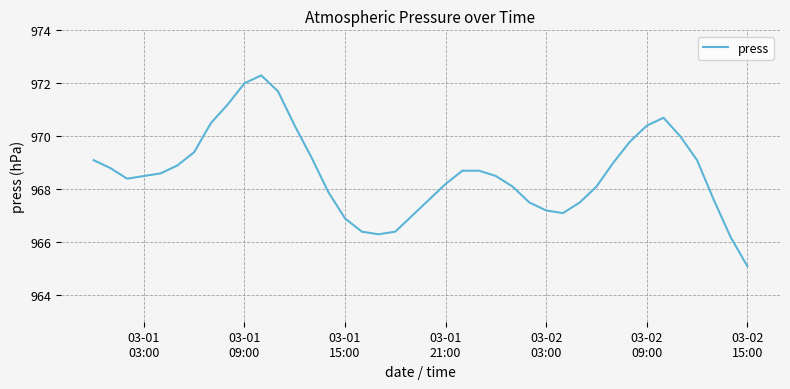

How many lines are shown in the chart?

1